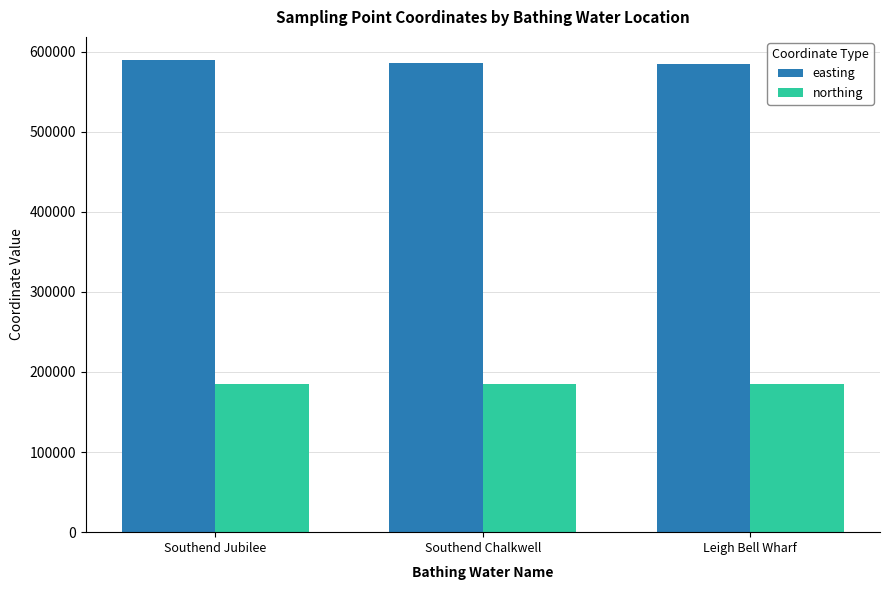

What is the minimum value shown in the chart?

184500